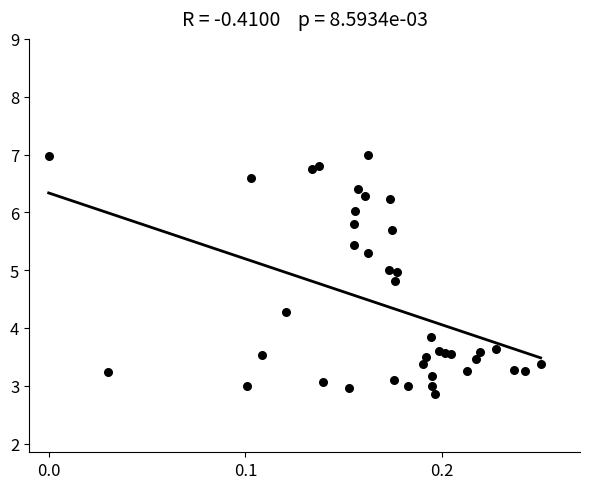

What Y value in the scatter plot is closest to 4?

3.9